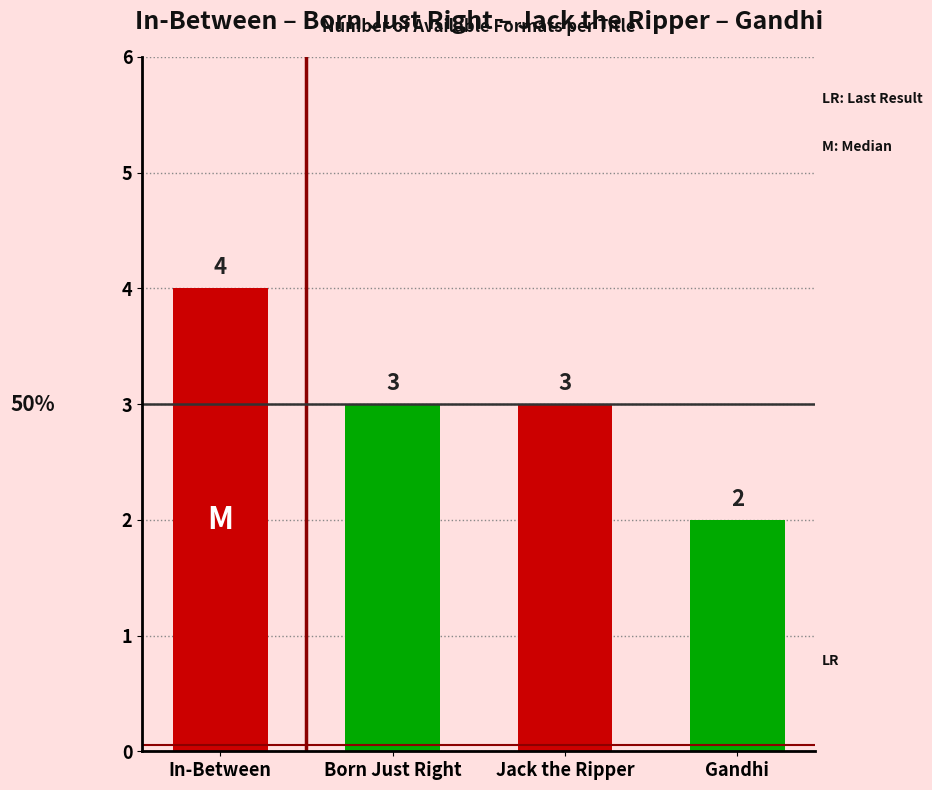

What is the sum of all values?

12